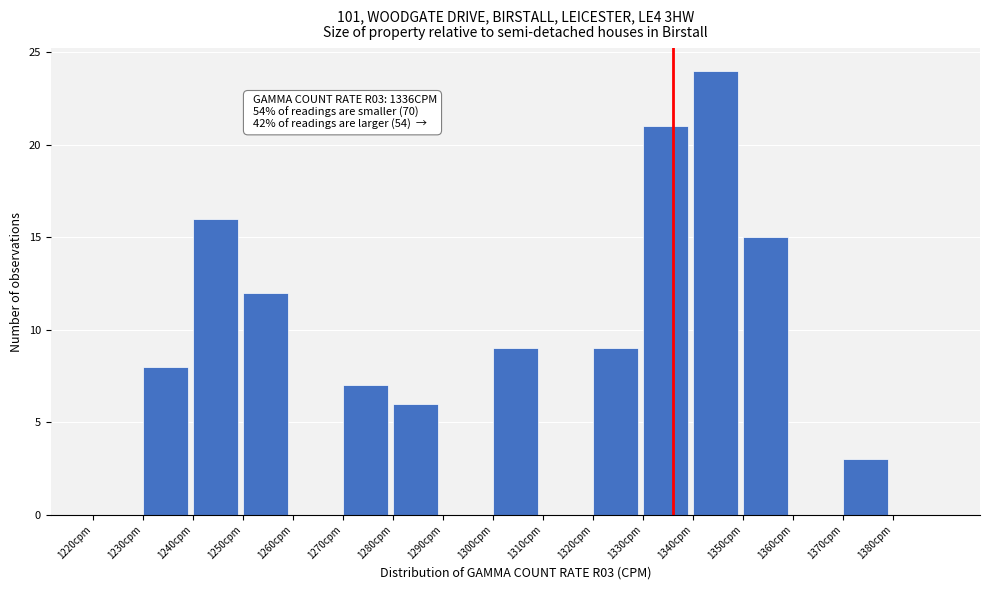

Over which range of the x-axis is the bar tallest?

1340 to 1350